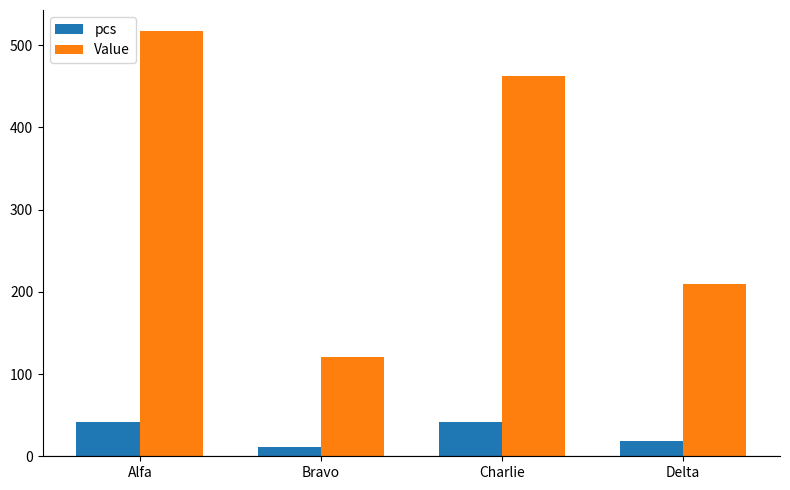

What is the greatest value displayed?

517